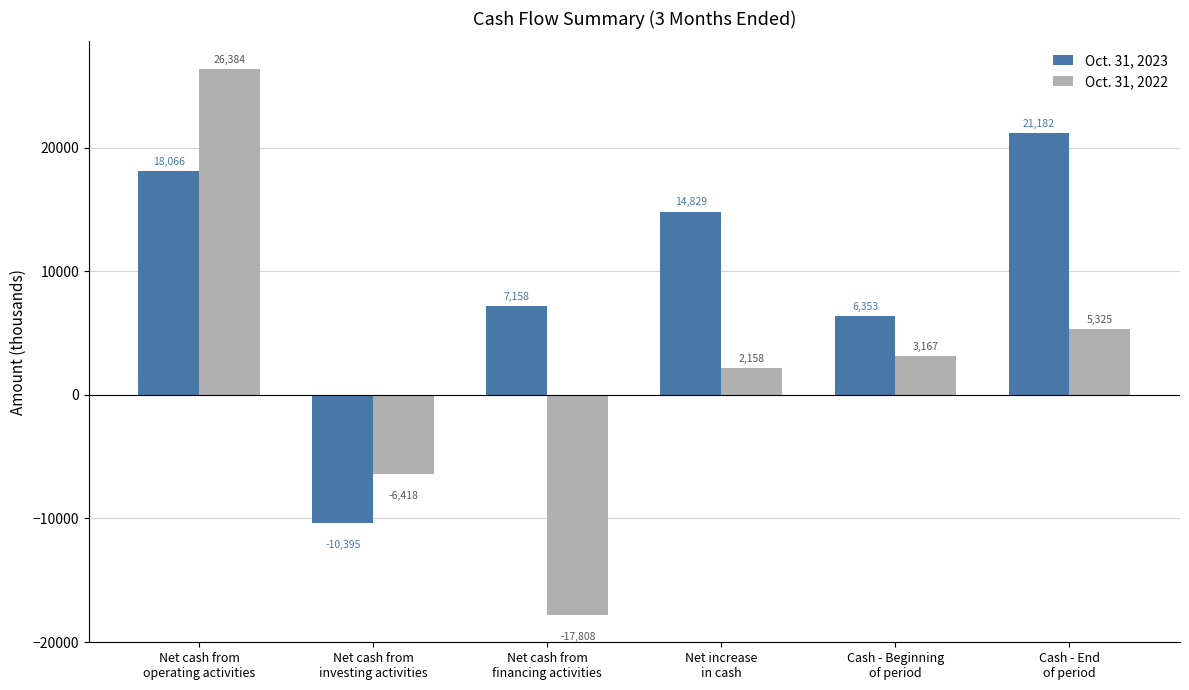

Is it true that Oct. 31, 2022 equals 3167 at Cash - Beginning
of period?

True